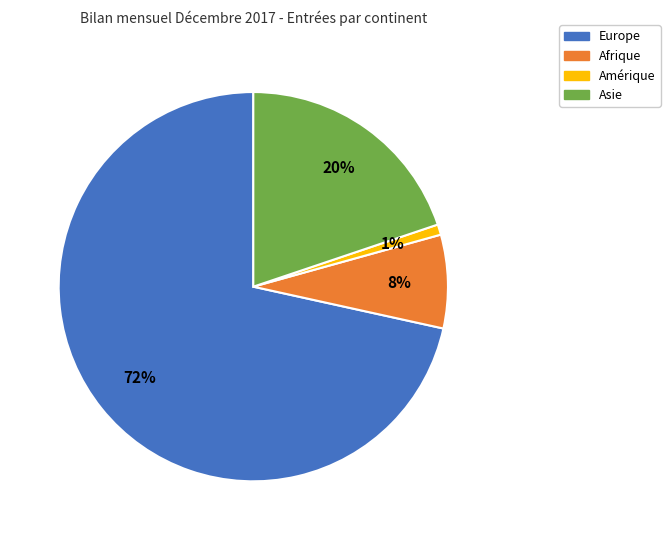

Is there any slice that represents more than half of the pie?

Yes